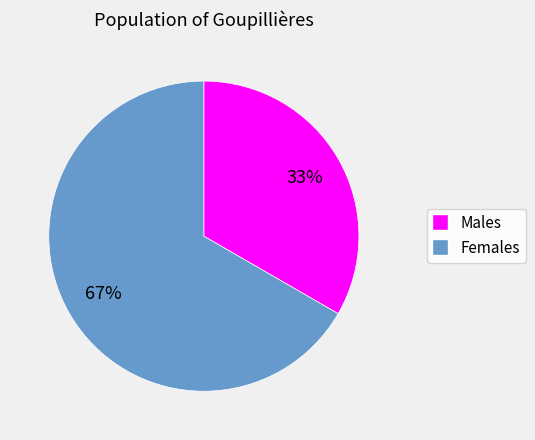

To the nearest percent, what is the average slice percentage?

50%